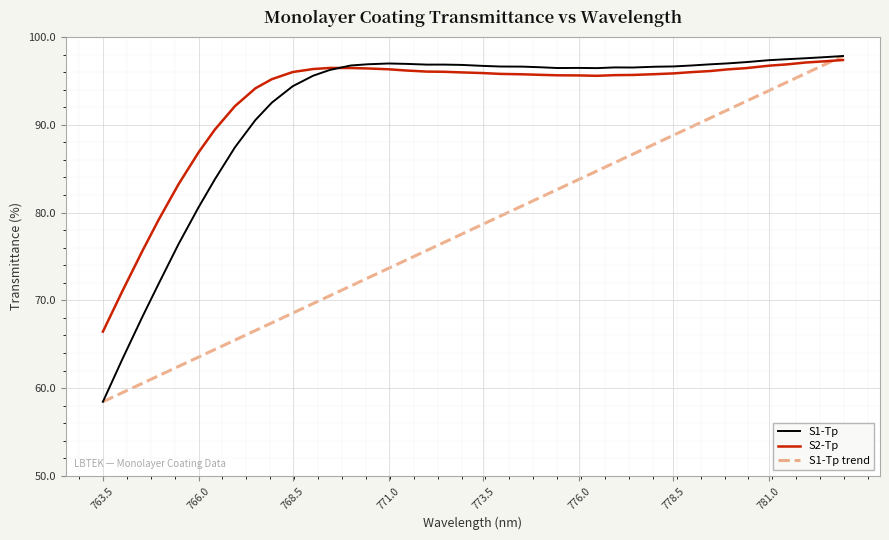

True or false: S2-Tp has a value of 115.8 at 763.5.

False